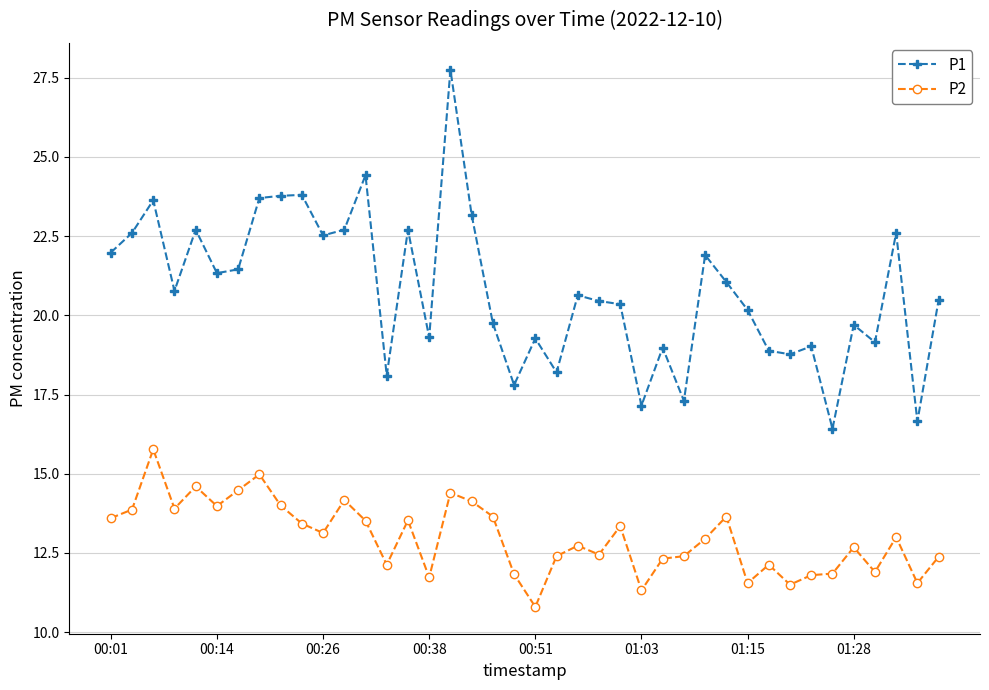

Which series has the largest total across all categories?

P1